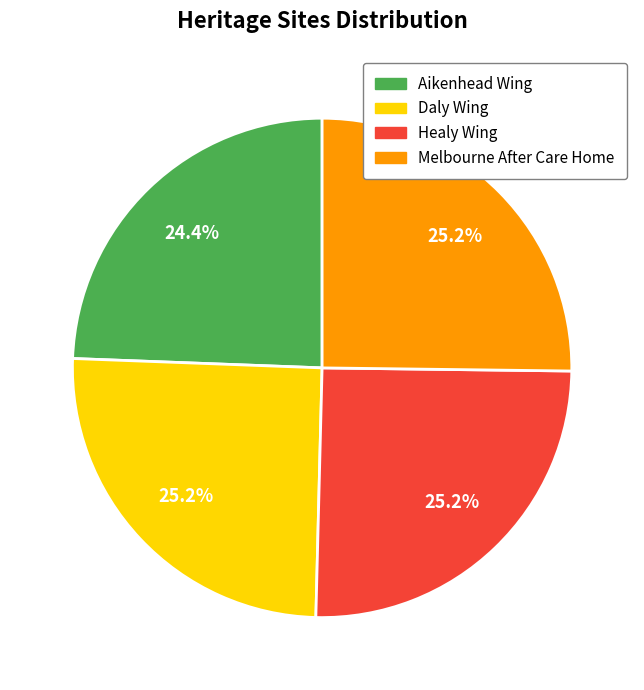

What percentage is NOT represented by Daly Wing?

74.8%